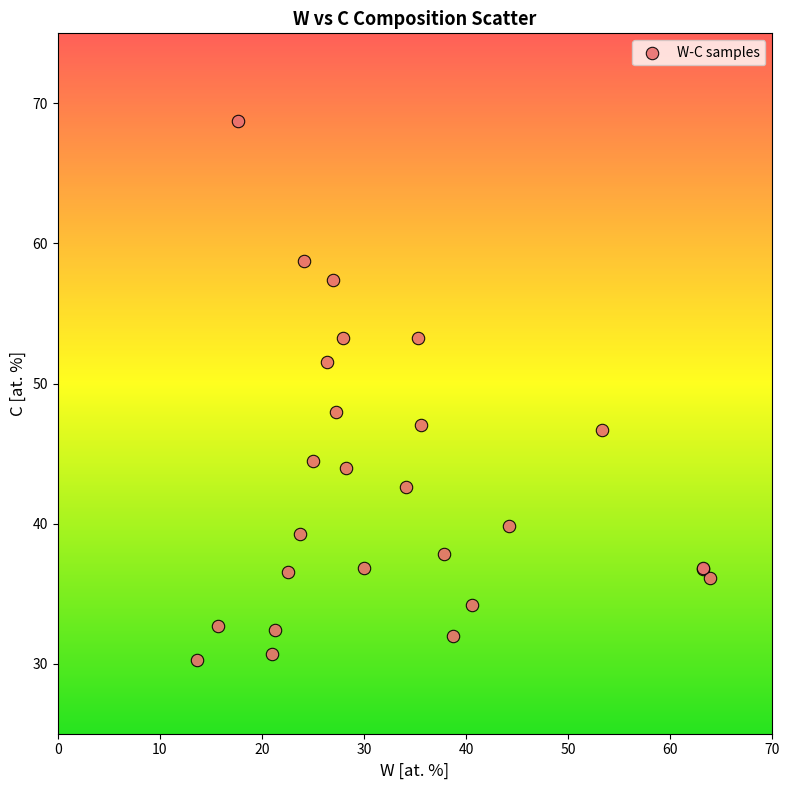

What Y value in the scatter plot is closest to 49?

48.0